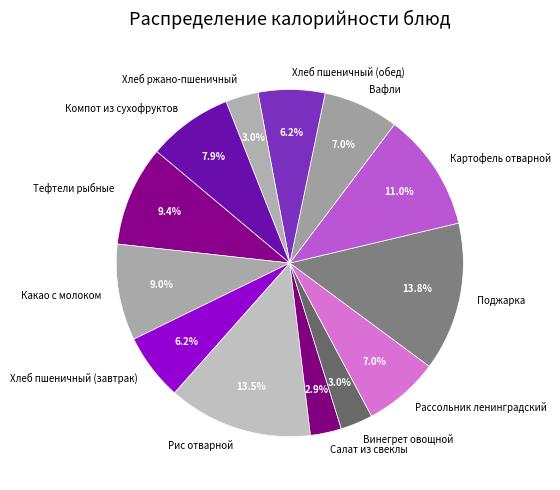

Is Салат из свеклы the majority of the pie?

No